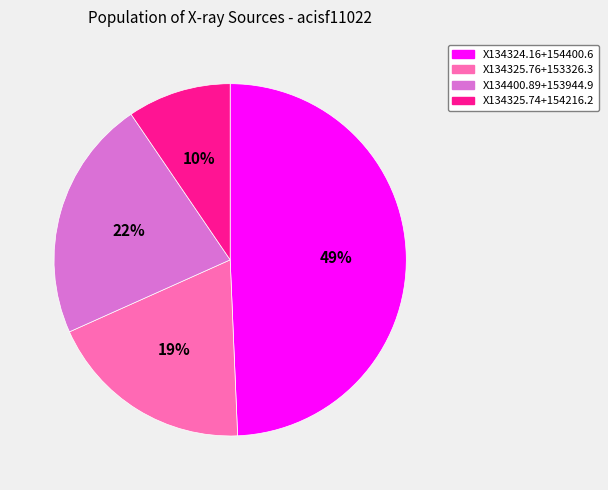

To the nearest percent, what is the difference between the X134324.16+154400.6 and X134400.89+153944.9 slice percentages?

27%